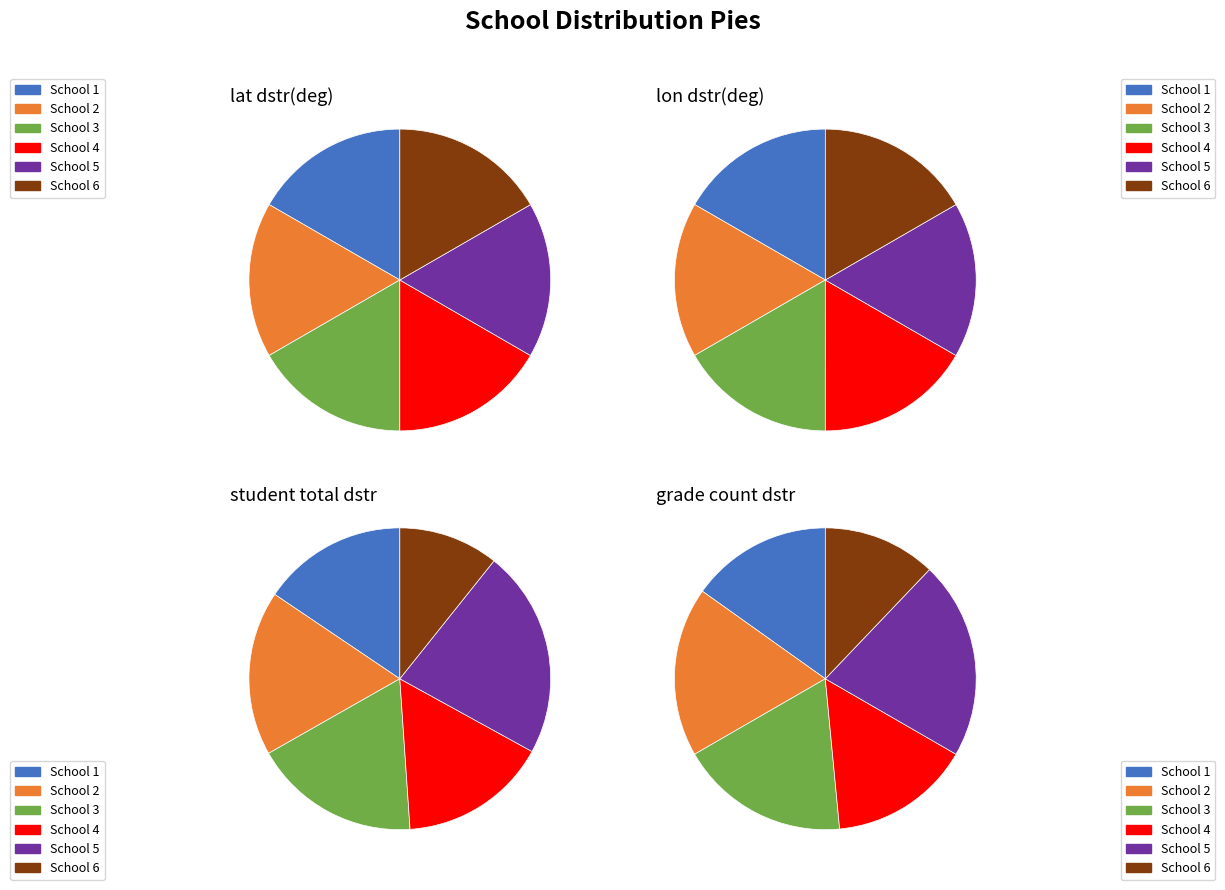

Is 5 the majority of the pie?

No